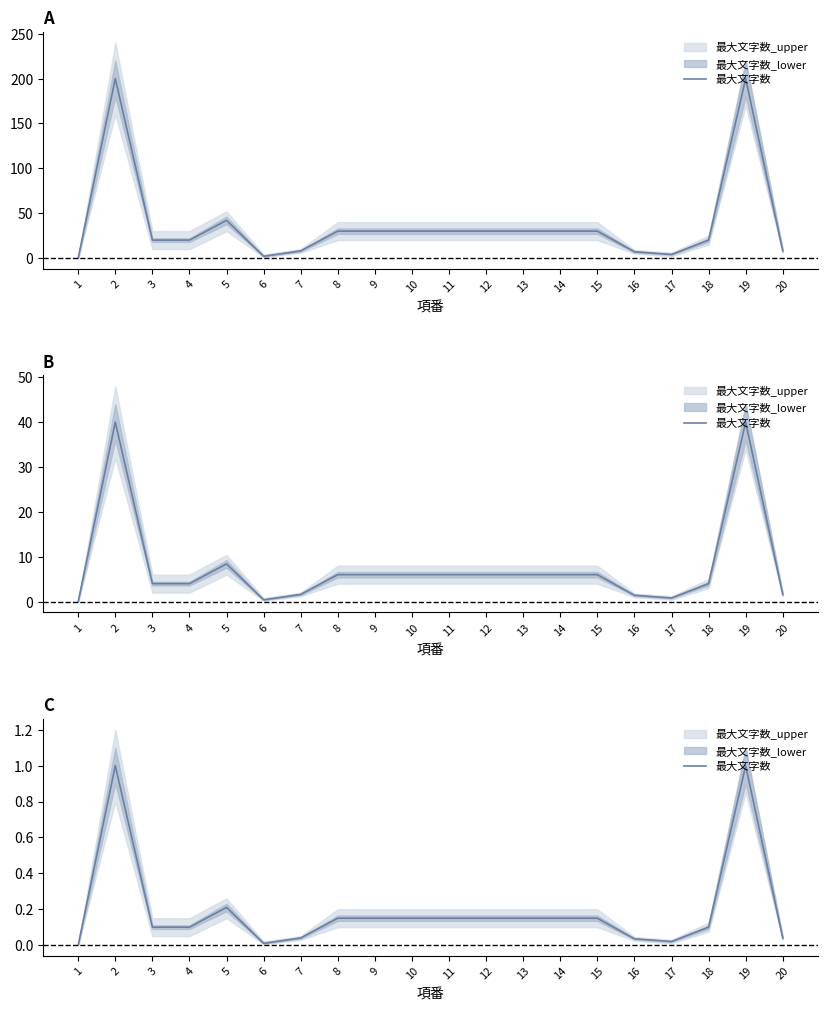

What is the difference between the maximum and minimum values?

1.0